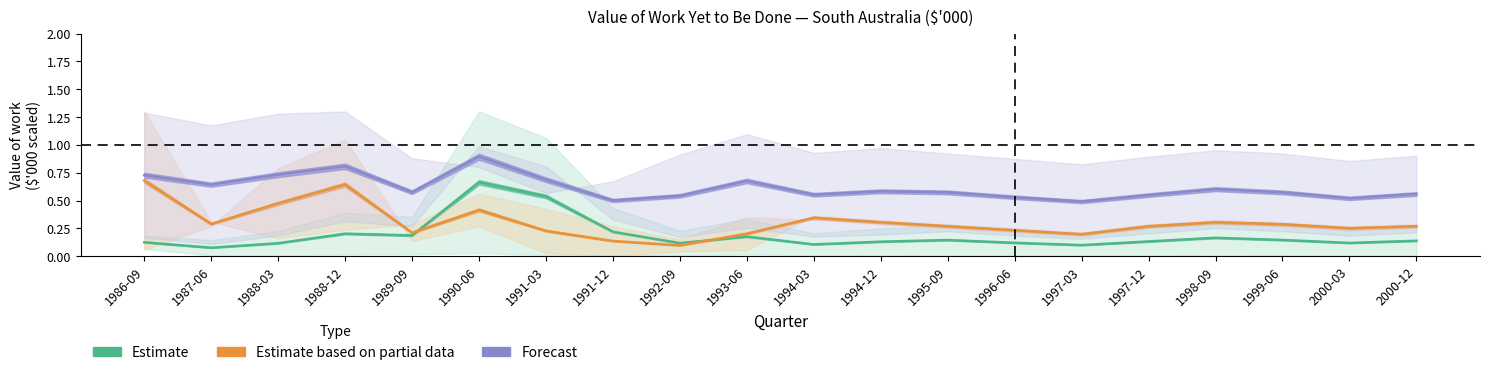

At which category does Forecast reach its first local peak?

1988-12